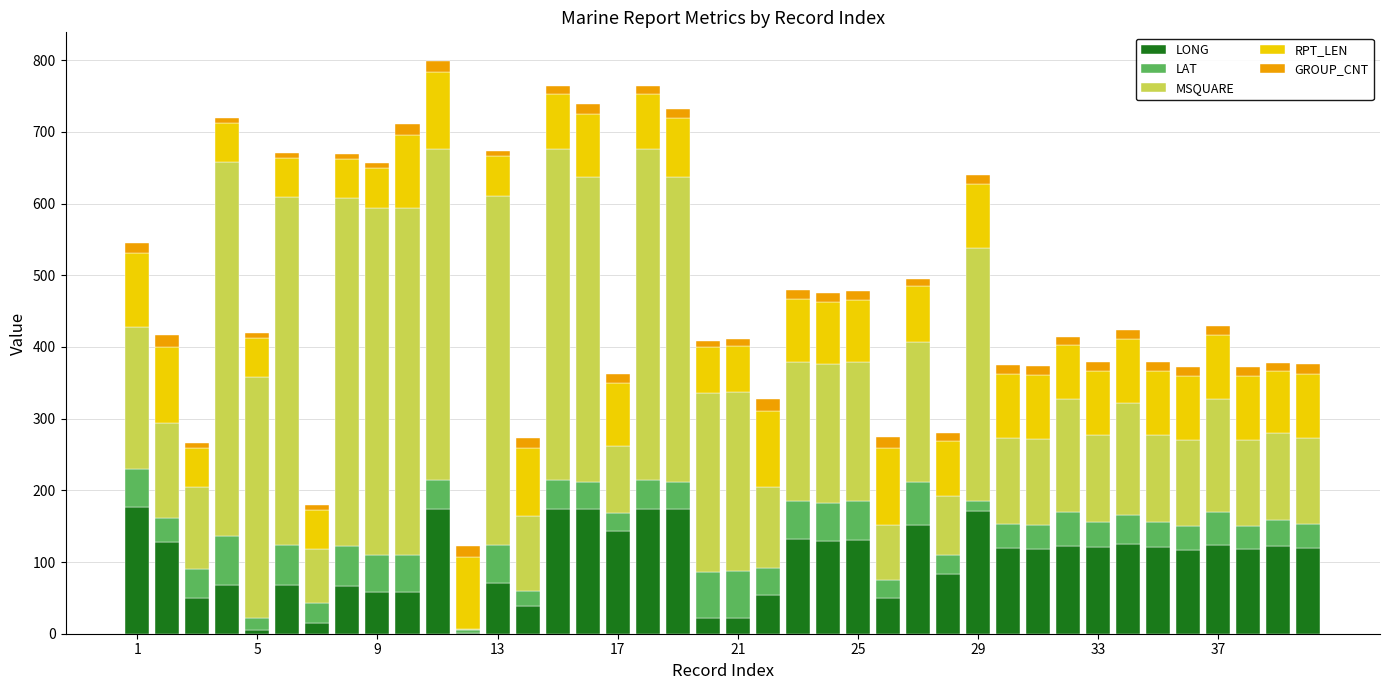

What is the maximum value for LONG?

176.7